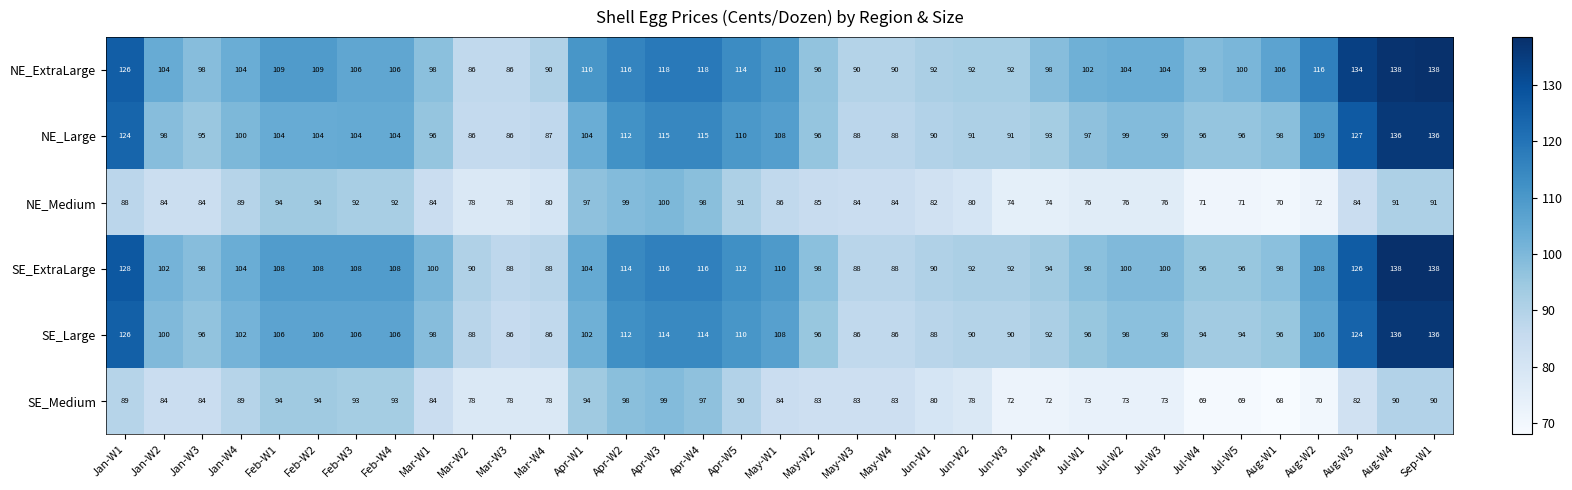

The NE_ExtraLarge series shows 63 at Jun-W3. True or false?

False